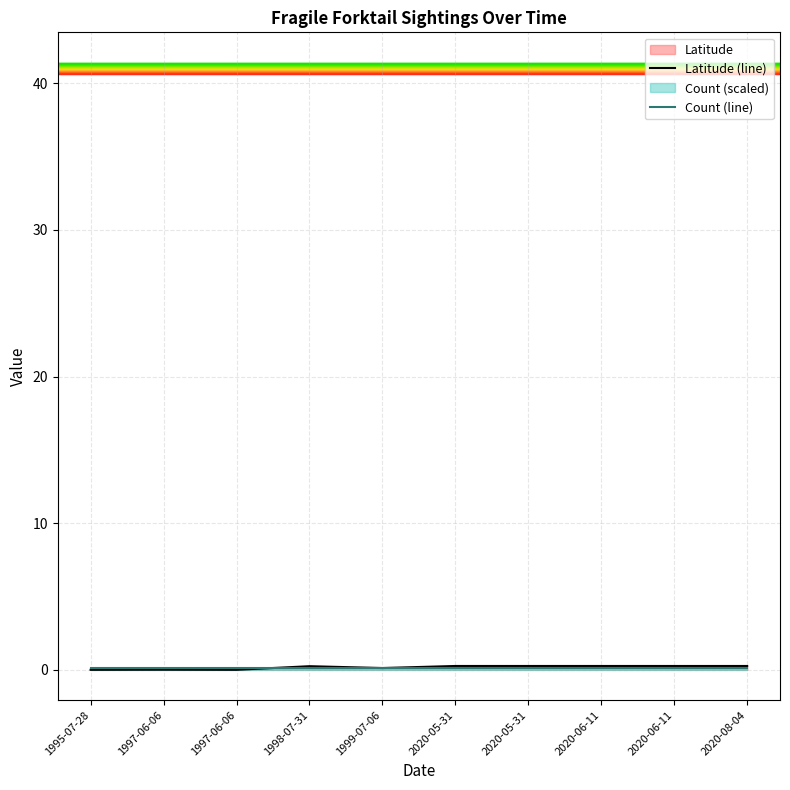

What is the highest value of the Count (line) series?

0.1